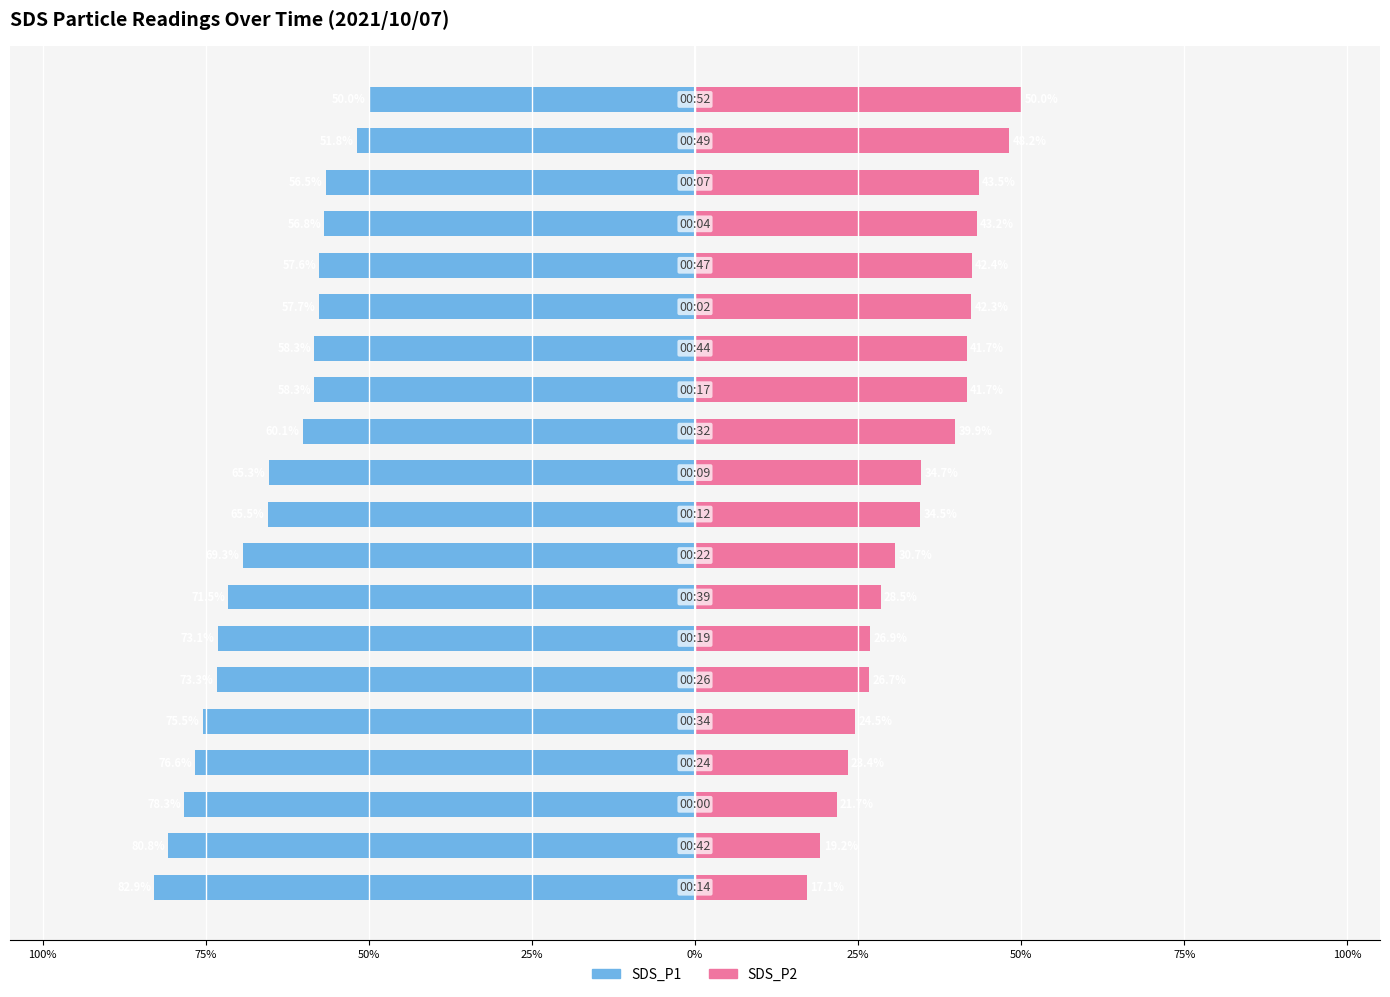

The value of SDS_P2 at 16 is 26.3. True or false?

False